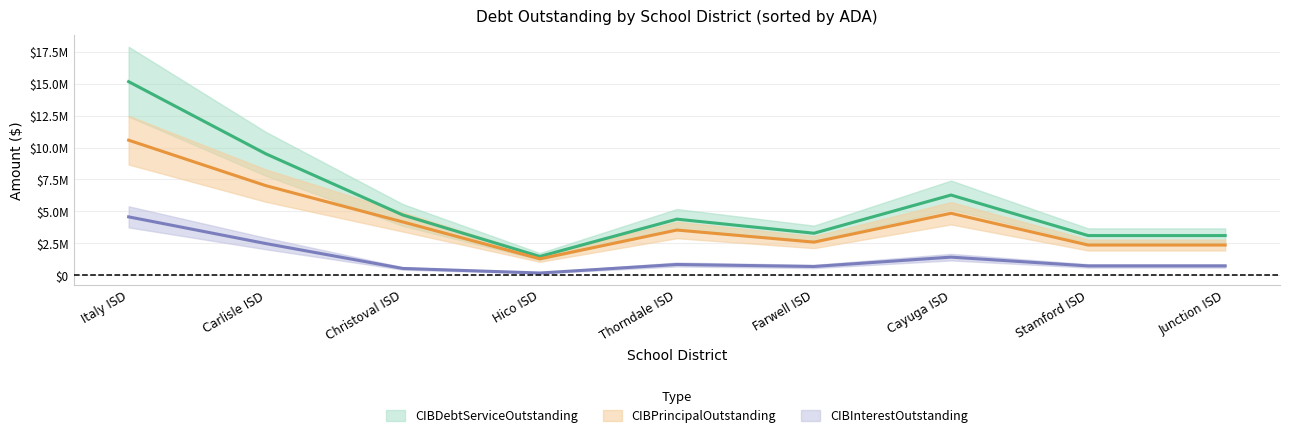

Which category has the highest value across all series?

Italy ISD